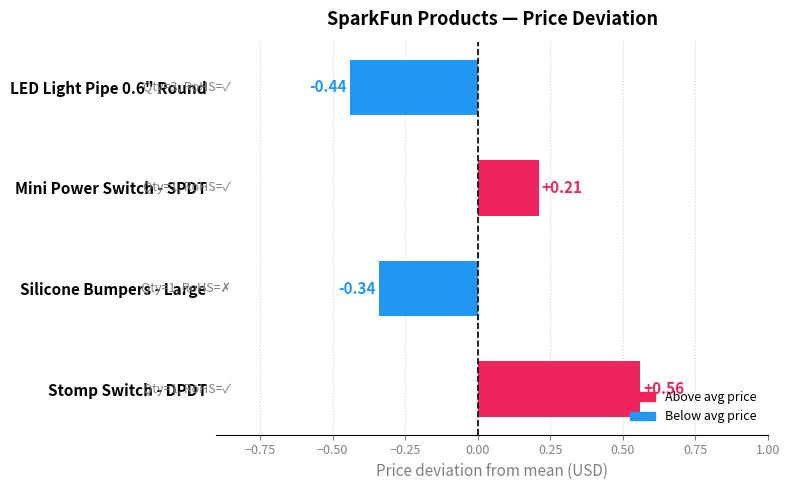

What is the difference between the maximum and second lowest values?

0.9